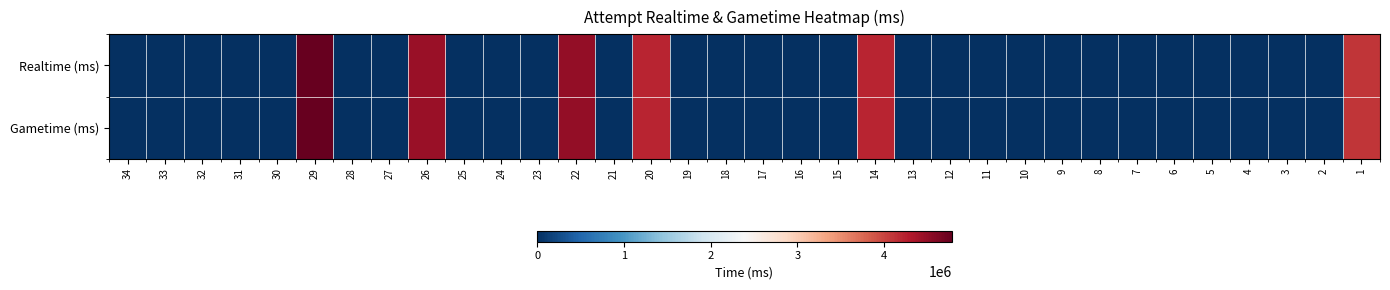

Between 26 and 15, which is larger?

26